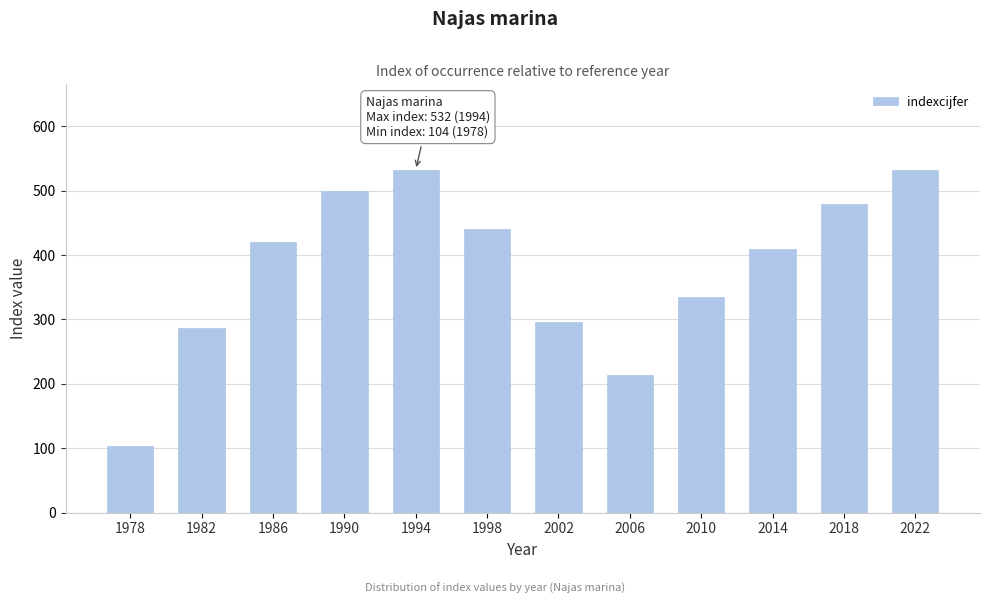

What is the average value?

379